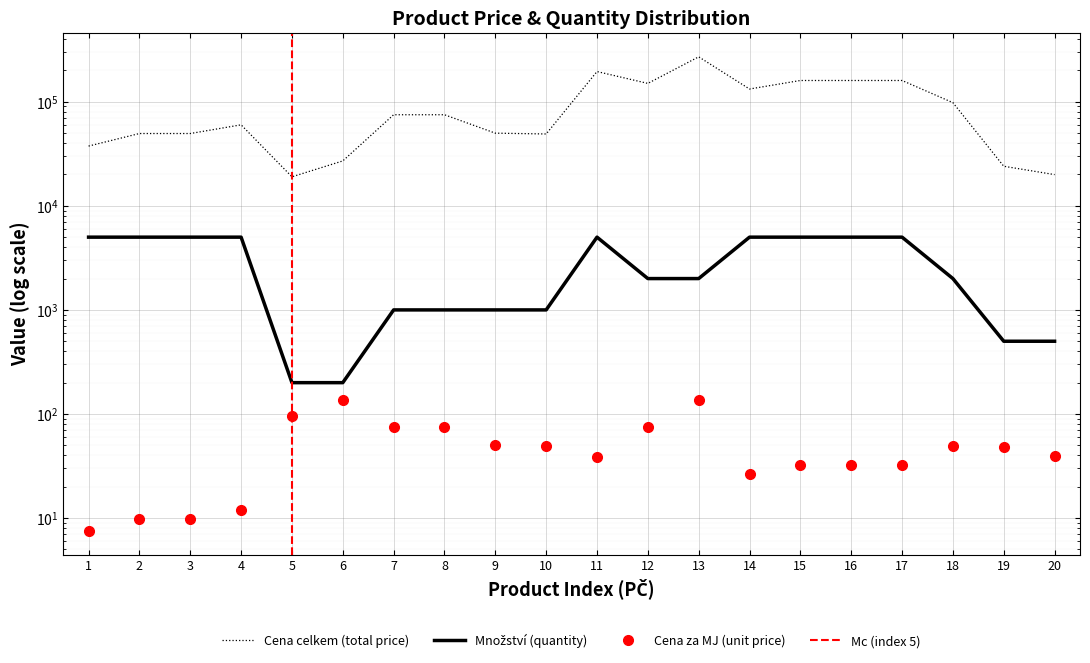

At which category is the sum across all series the highest?

13